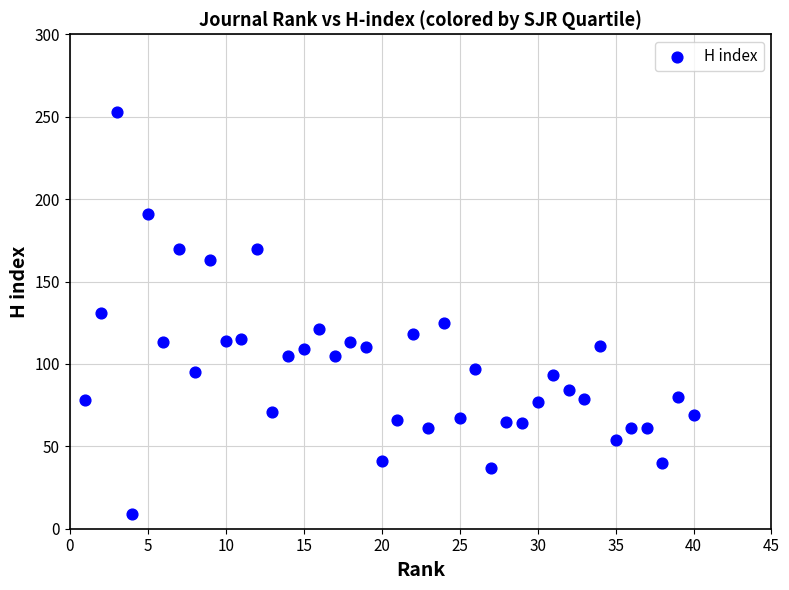

What is the range of Y values (max minus min)?

244